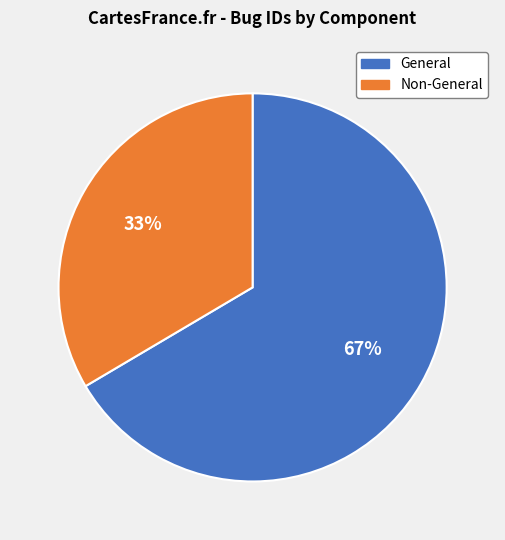

How many slices are in this pie chart?

2